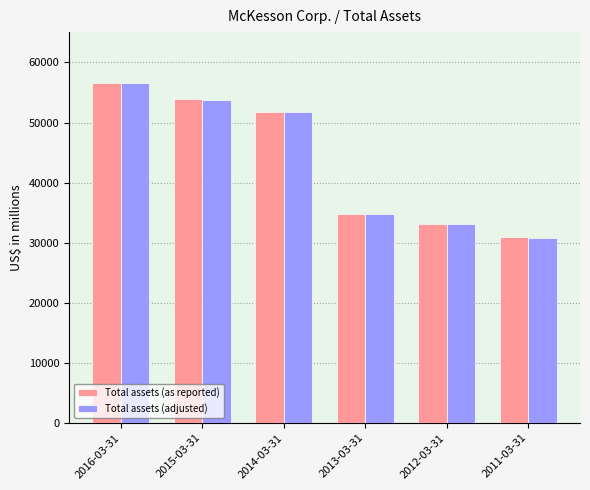

What is the value of the Total assets (adjusted) bar at the 3rd from the left?

51689